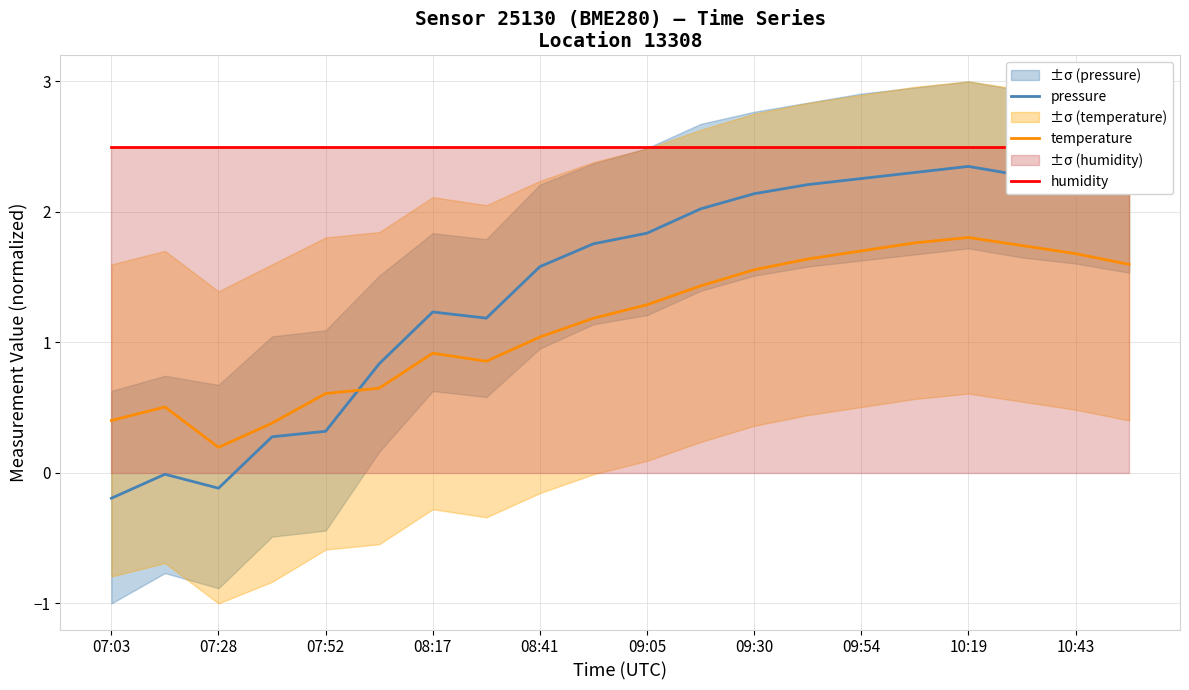

How many data points in temperature are above 1?

12